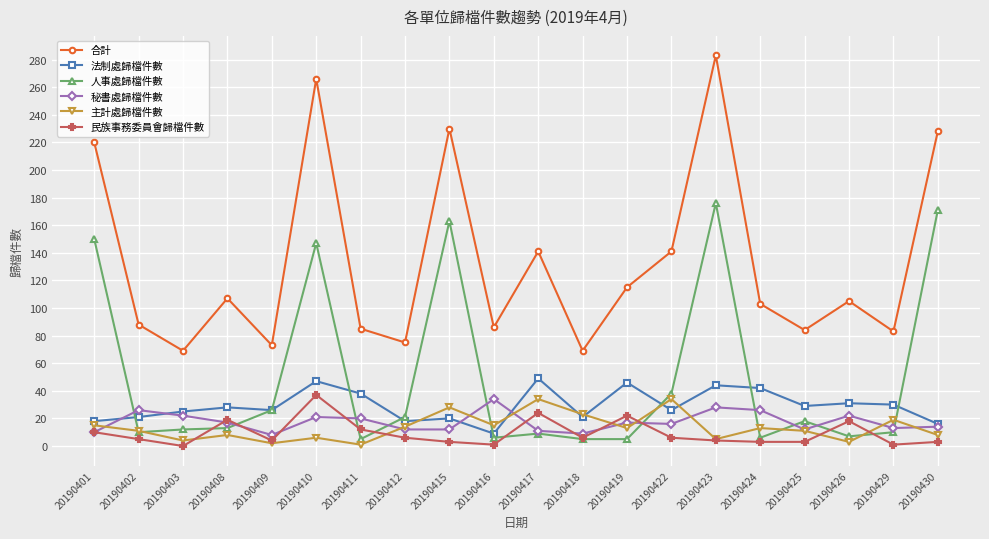

In 合計, how many points are higher than both neighbors (excluding endpoints)?

6